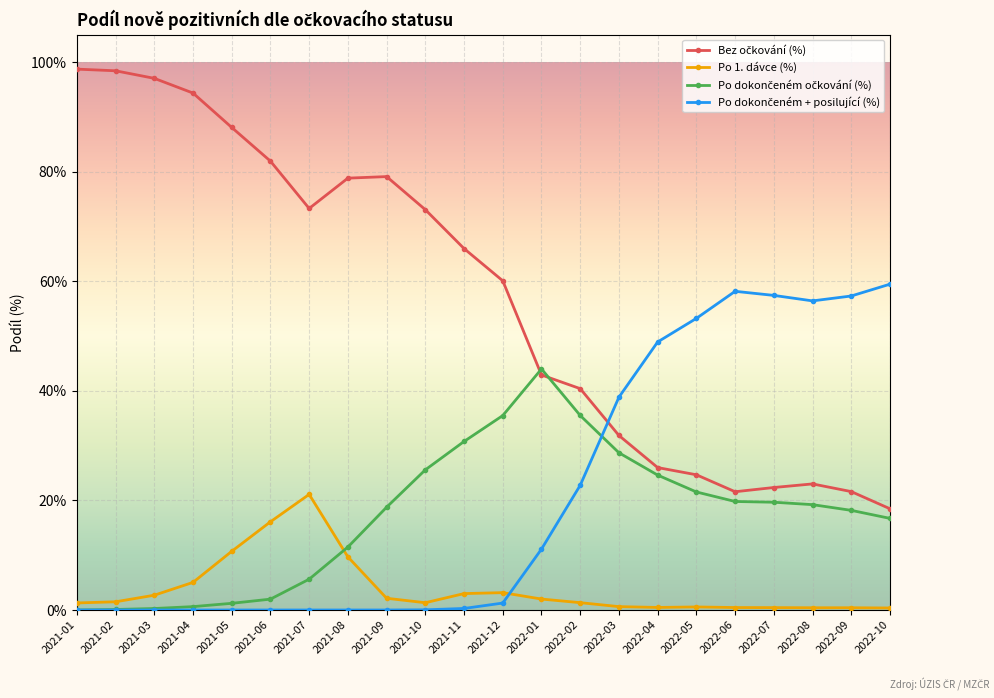

True or false: Bez očkování (%) has a value of 0.8 at 2021-08.

True